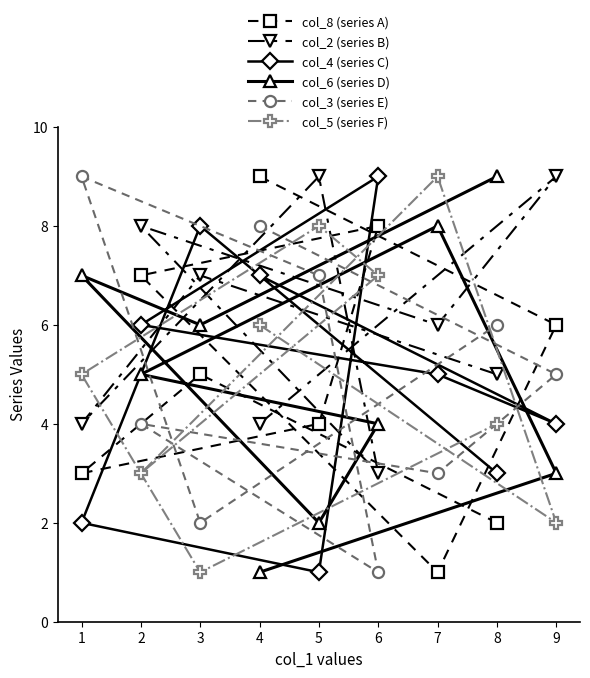

Rank the categories by col_5 (series F) value from lowest to highest.

3, 9, 2, 8, 1, 4, 6, 5, 7